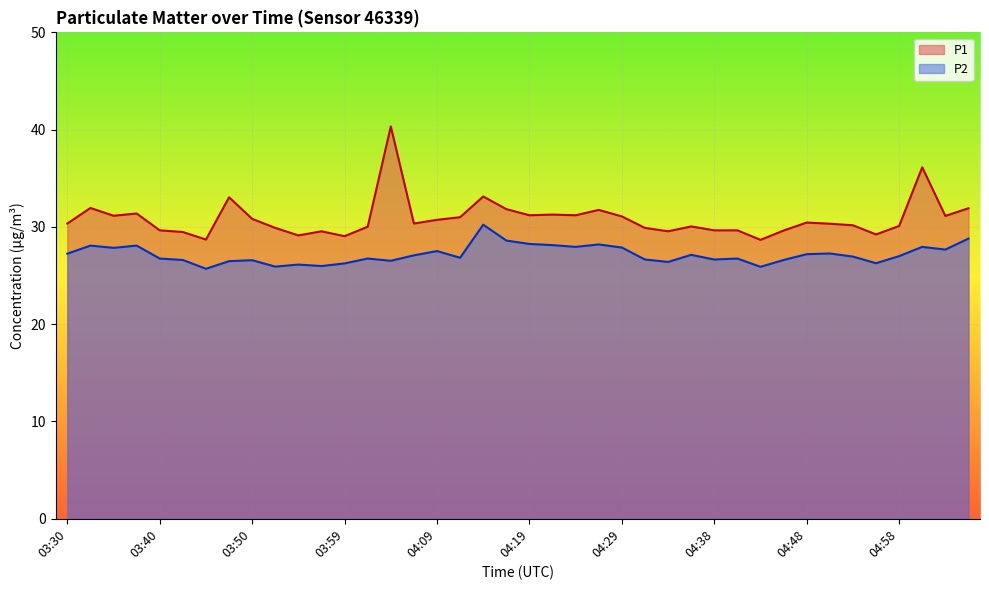

Where does the P1 series first go above 30?

03:30